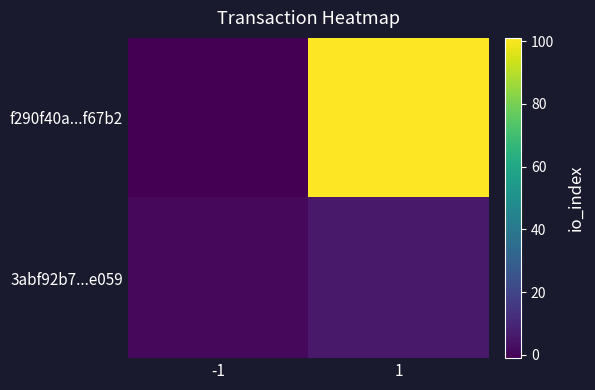

Between -1 and 1, which is larger?

1